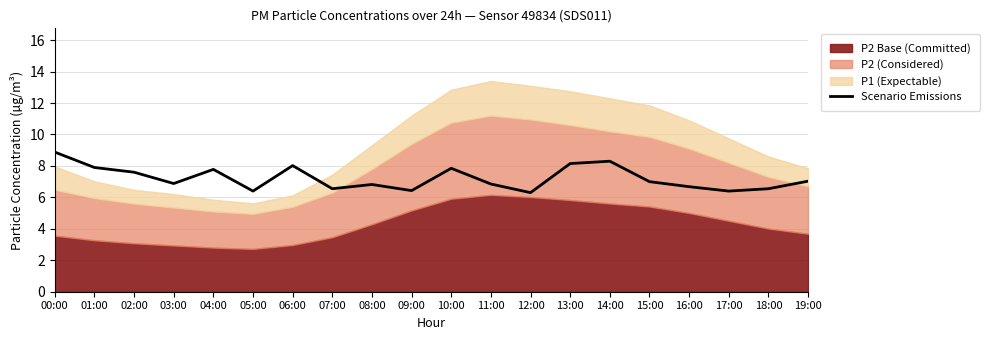

How many points are lower than both their immediate neighbors (excluding endpoints)?

6